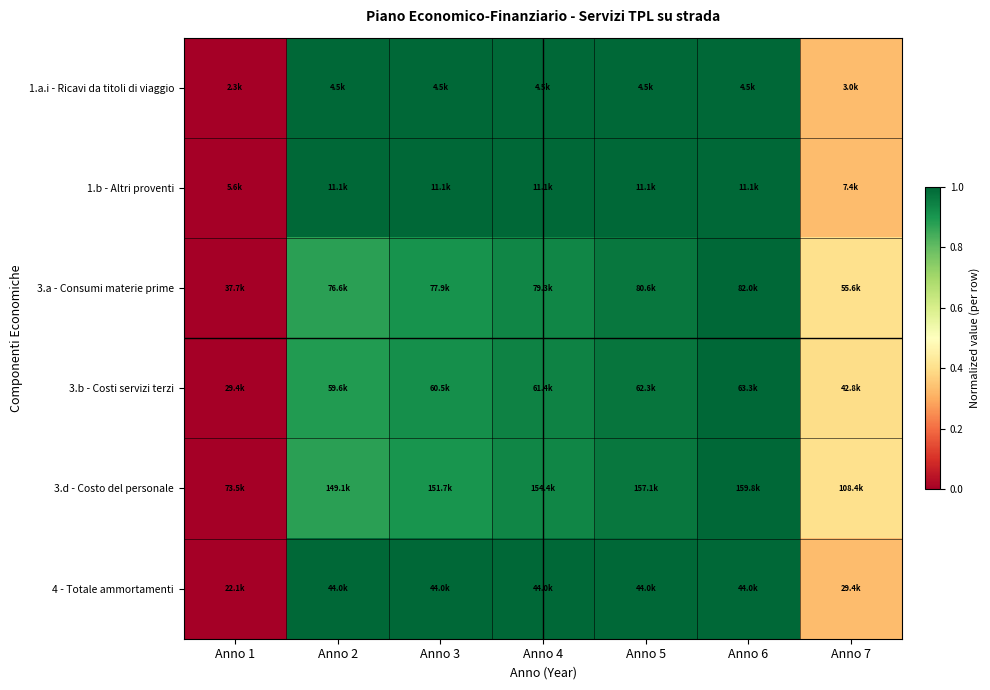

How many categories are shown in the chart?

7